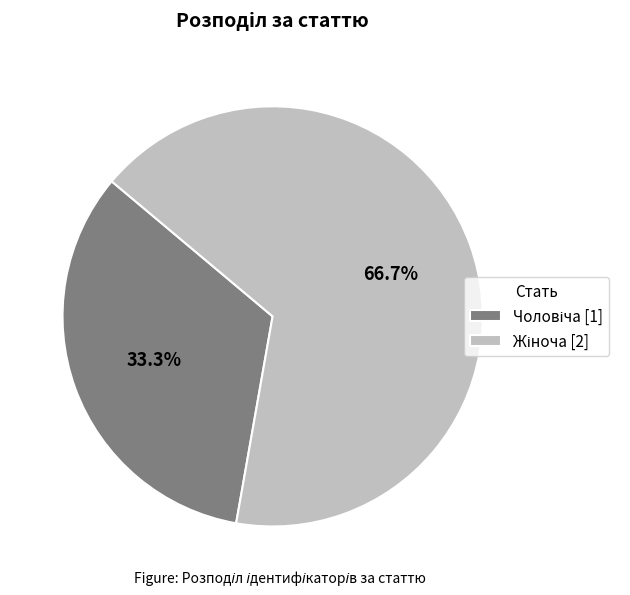

Count the number of slices in the pie.

2